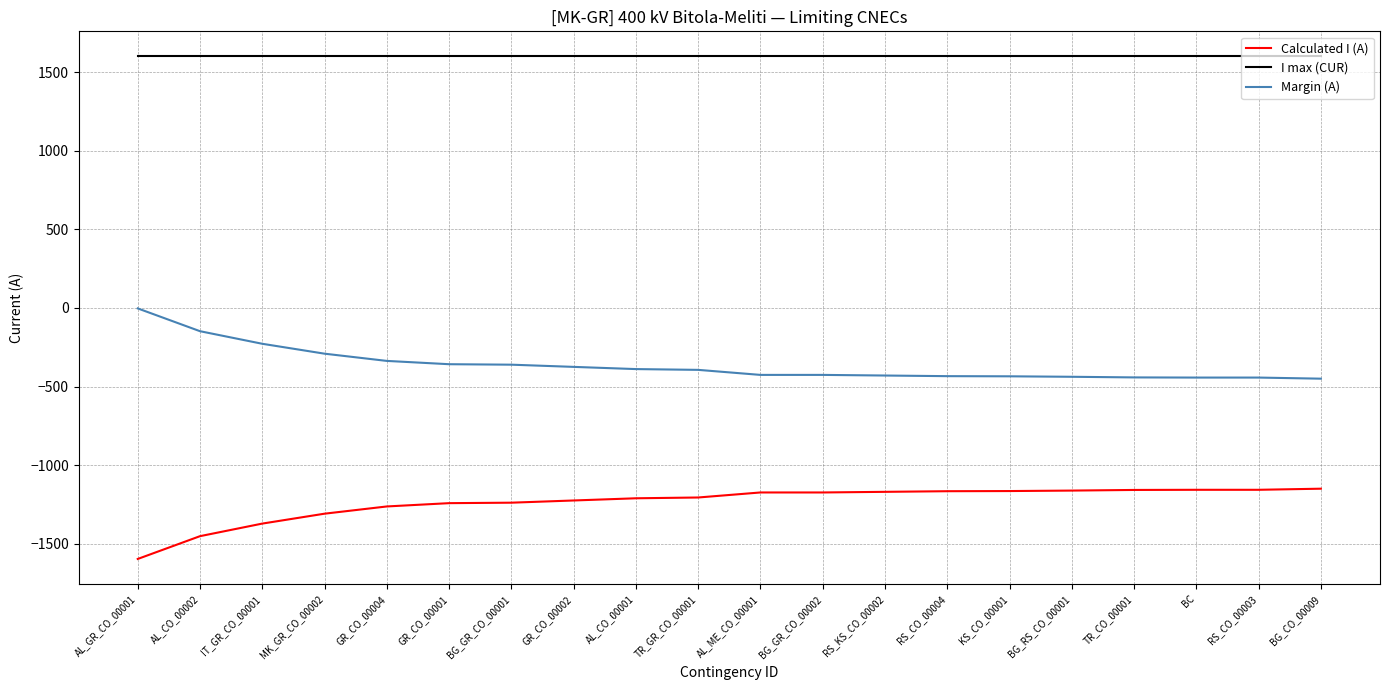

What is the sum of all I max (CUR) values?

32000